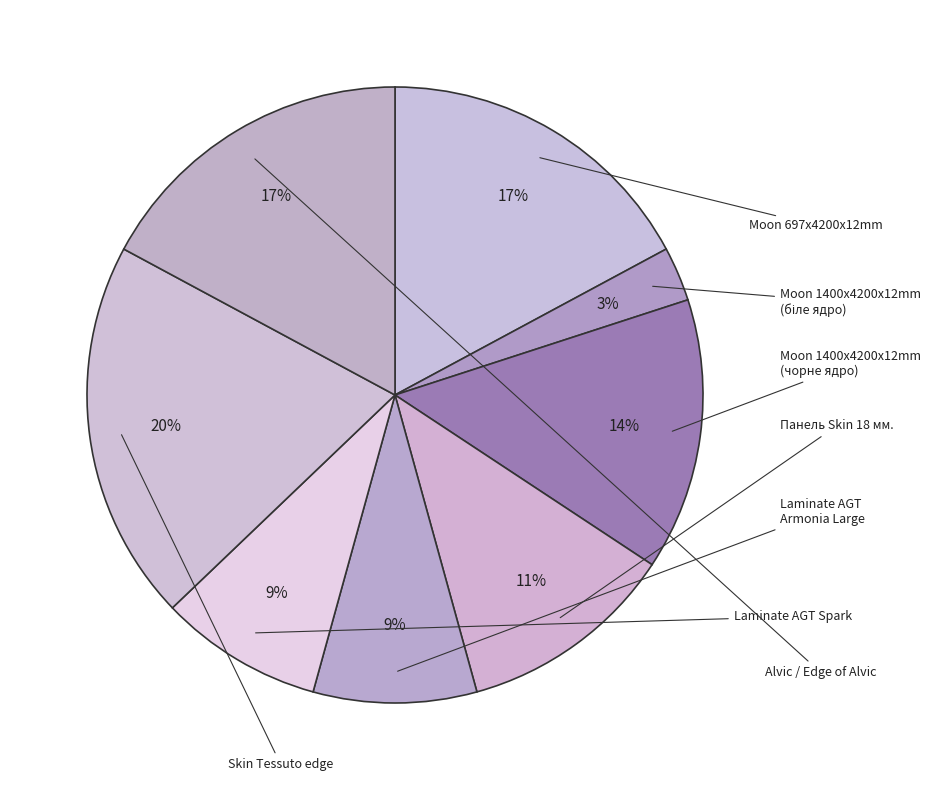

How many slices are in this pie chart?

8